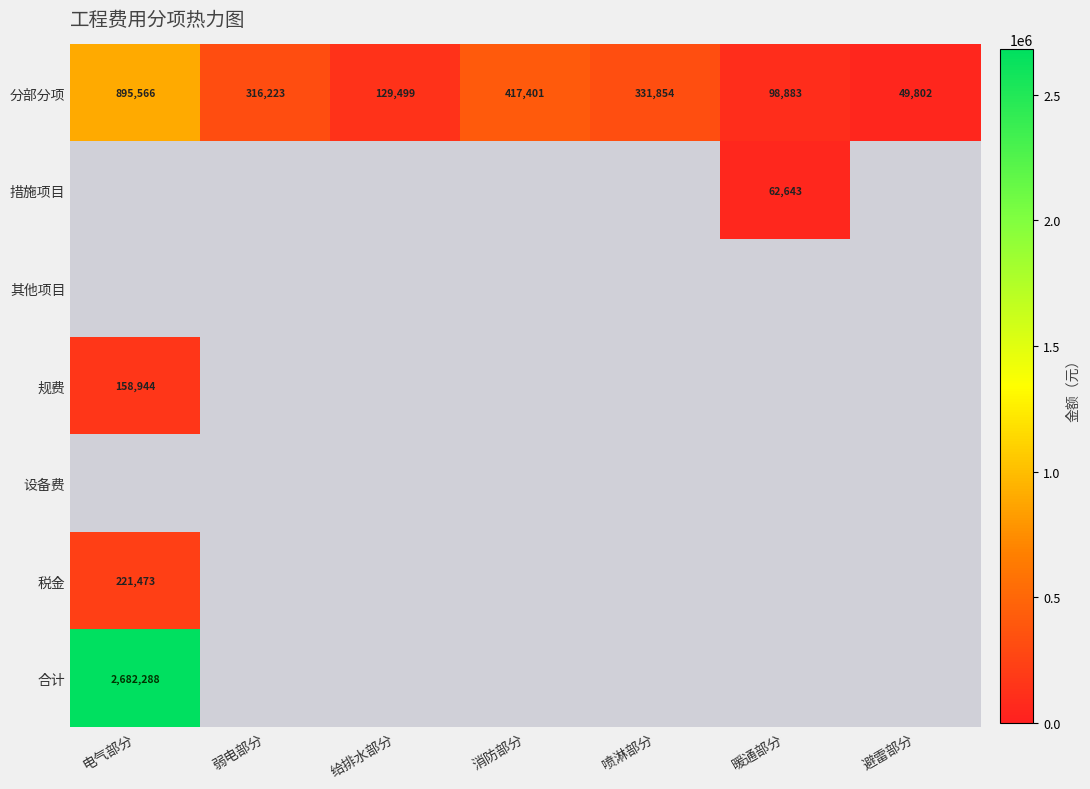

At which label does 分部分项 reach its peak?

电气部分